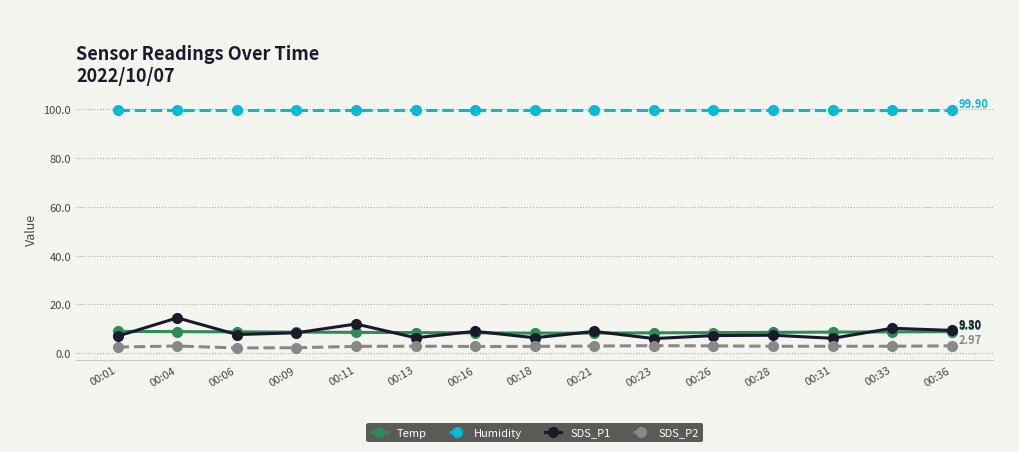

What is the difference between the highest and lowest values at 00:09?

97.7